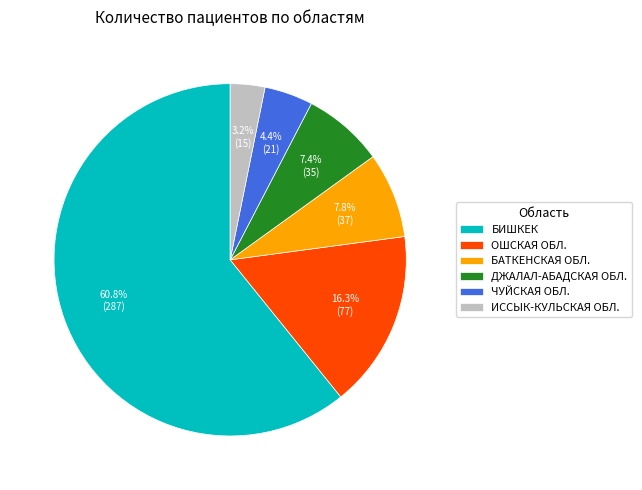

What is the ratio of the value at ЧУЙСКАЯ ОБЛ. to the value at ОШСКАЯ ОБЛ.?

0.3